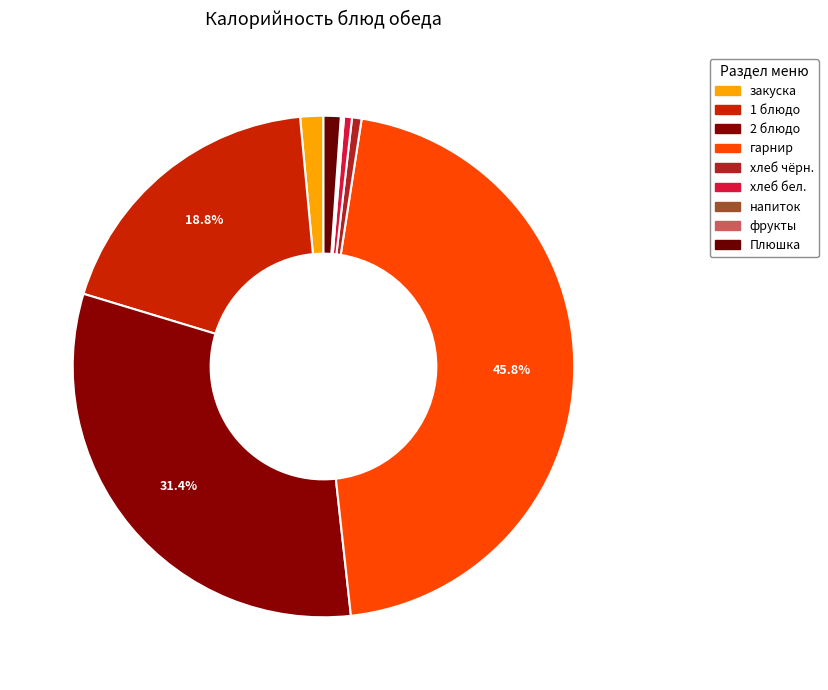

Which slice is the largest?

гарнир